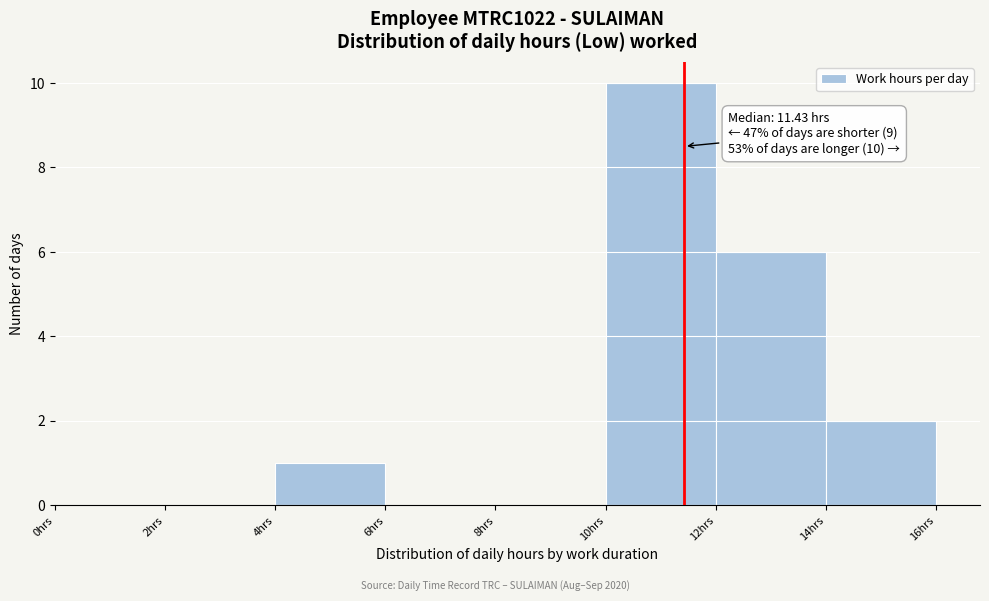

Over which range of the x-axis is the bar tallest?

10 to 12